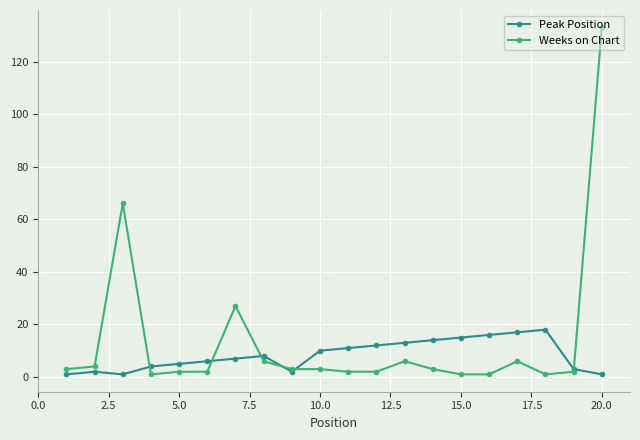

What is the value of the Weeks on Chart point at the 15th from the left?

1